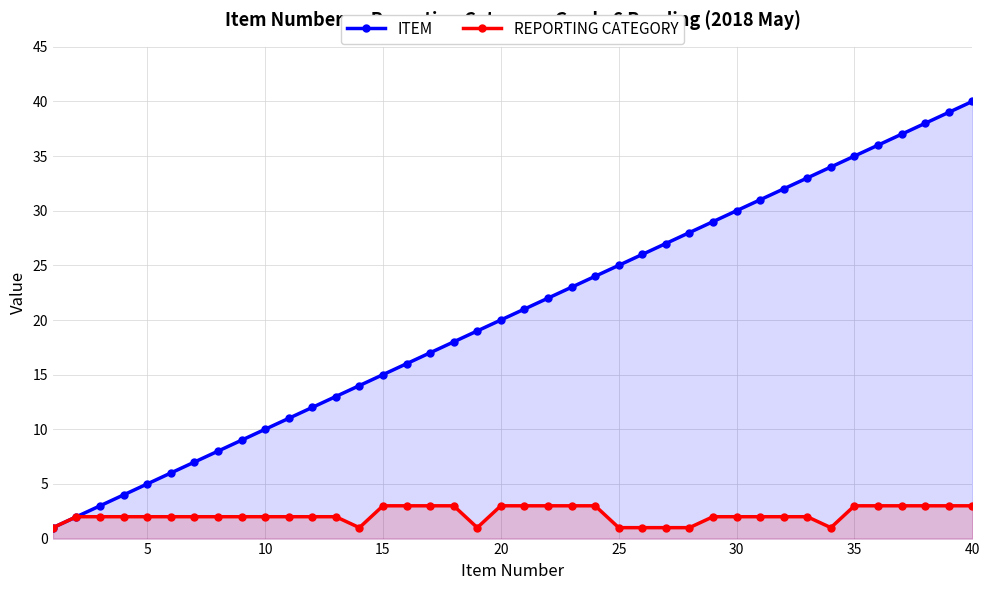

True or false: ITEM has more than 1 interior local peaks.

False